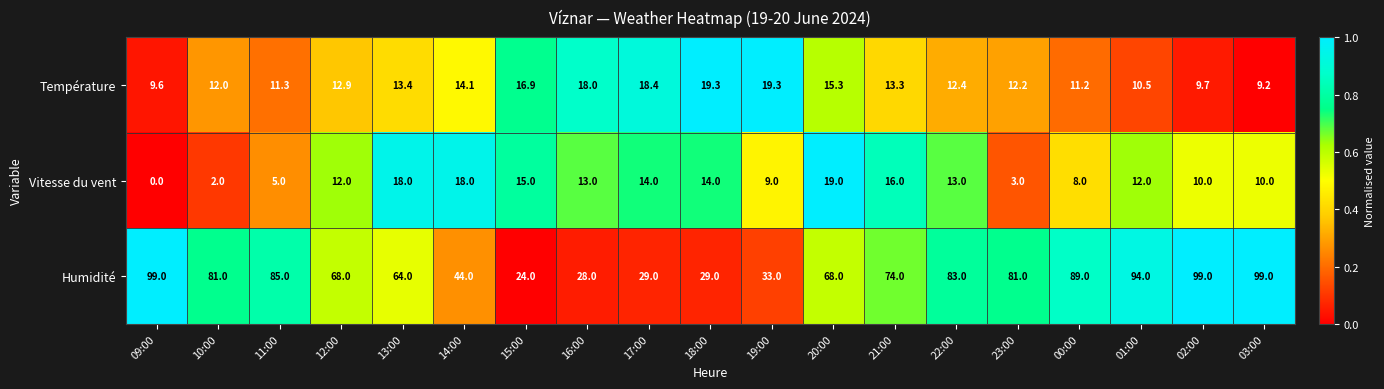

Where is Vitesse du vent nearest to the value 9?

19:00